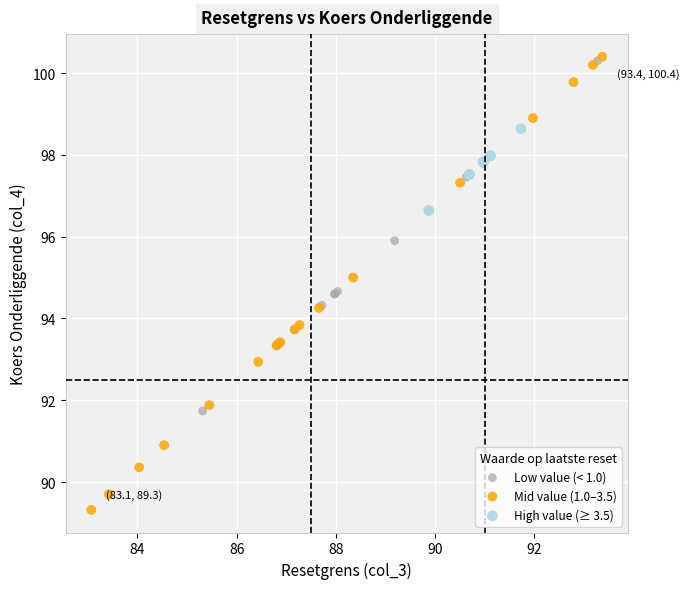

Which series reaches the minimum Y coordinate?

Mid value (1.0–3.5)